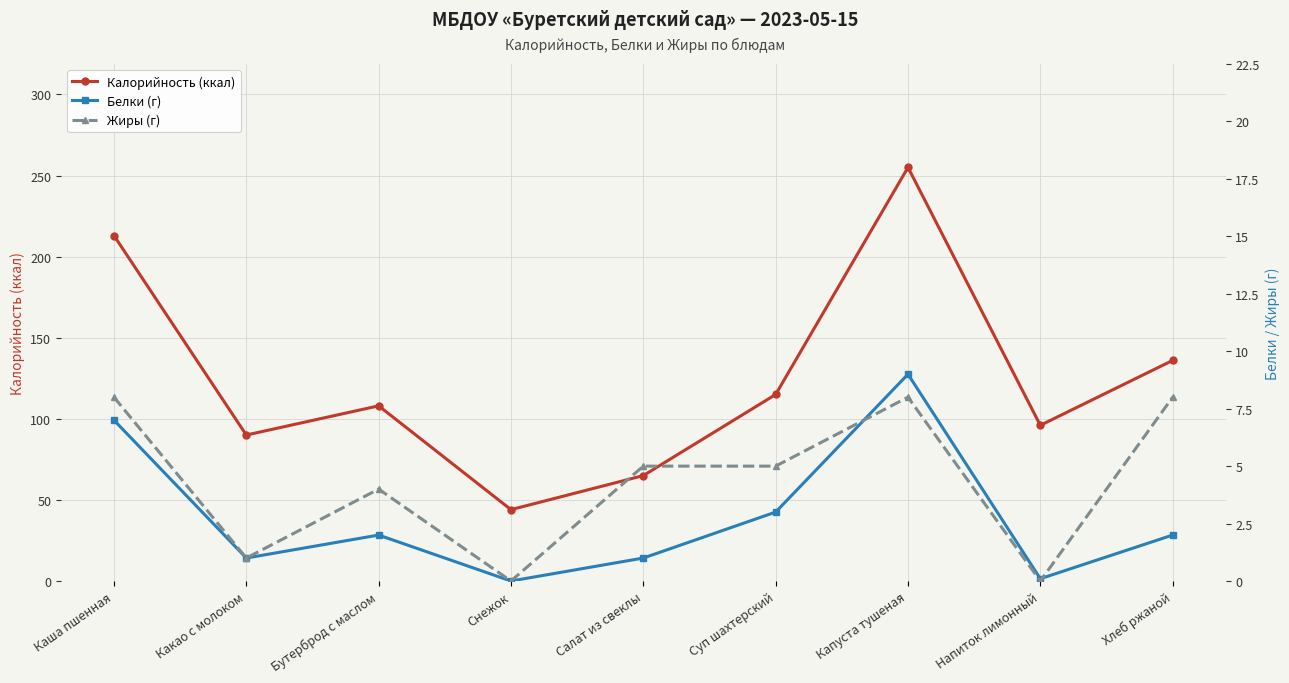

Reading left to right, transcribe all the data shown in this chart.

Калорийность (ккал): Каша пшенная=213.0	Какао с молоком=90.0	Бутерброд с маслом=108.0	Снежок=44.0	Салат из свеклы=65.0	Суп шахтерский=115.0	Капуста тушеная=255.0	Напиток лимонный=96.0	Хлеб ржаной=136.0
Белки (г): Каша пшенная=7.0	Какао с молоком=1.0	Бутерброд с маслом=2.0	Снежок=0.0	Салат из свеклы=1.0	Суп шахтерский=3.0	Капуста тушеная=9.0	Напиток лимонный=0.1	Хлеб ржаной=2.0
Жиры (г): Каша пшенная=8.0	Какао с молоком=1.0	Бутерброд с маслом=4.0	Снежок=0.0	Салат из свеклы=5.0	Суп шахтерский=5.0	Капуста тушеная=8.0	Напиток лимонный=0.0	Хлеб ржаной=8.0